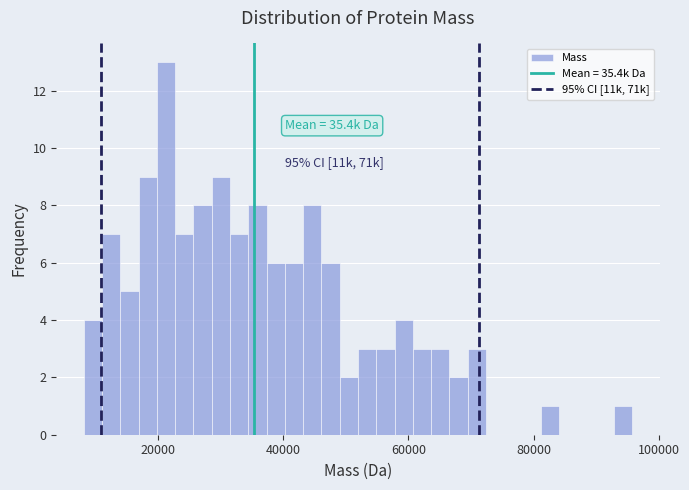

Around what value on the x-axis is the tallest bar? Give the approximate position of its centre, as read against the axis.

22000